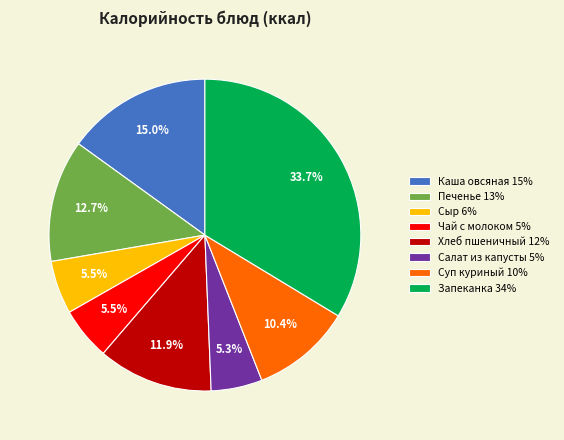

What is the ratio of the value at Печенье 13% to the value at Салат из капусты 5%?

2.4